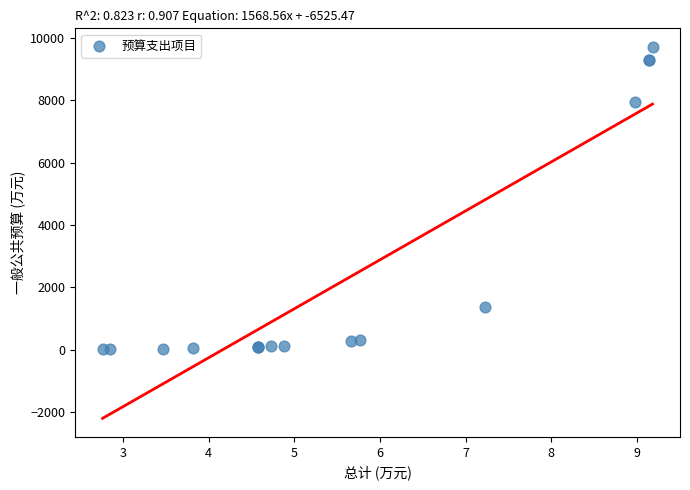

What Y value in the scatter plot is closest to 4860?

7925.5